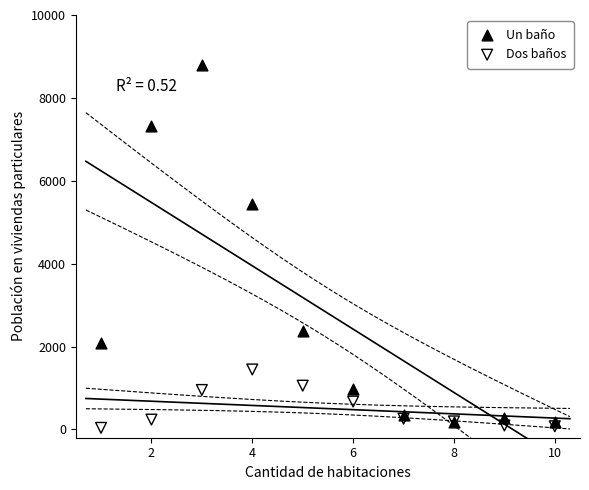

Which series contains the highest Y value?

Un baño